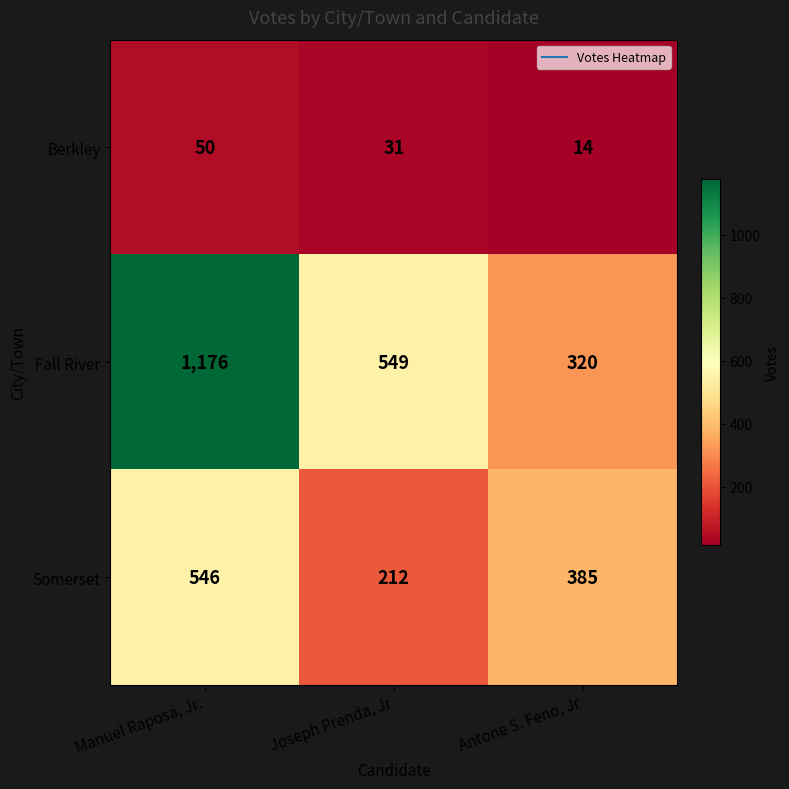

Read the Berkley value at Joseph Prenda, Jr, to the nearest 10.

30